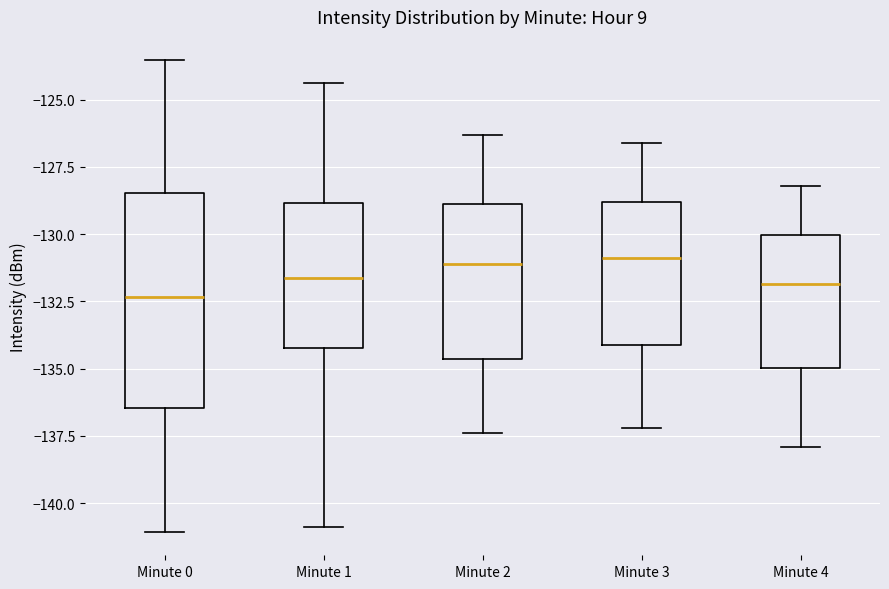

Reading left to right, read every box against the y-axis: the position of its median line, the range the box covers, and the ends of its whiskers. The values are not printed on the chart, so give them approximately, as read against the axis.

Minute 0: median -132.5, box -136.5 to -128.5, whiskers -141.0 to -123.5
Minute 1: median -131.5, box -134.0 to -129.0, whiskers -141.0 to -124.5
Minute 2: median -131.0, box -134.5 to -129.0, whiskers -137.5 to -126.5
Minute 3: median -131.0, box -134.0 to -129.0, whiskers -137.0 to -126.5
Minute 4: median -132.0, box -135.0 to -130.0, whiskers -138.0 to -128.0